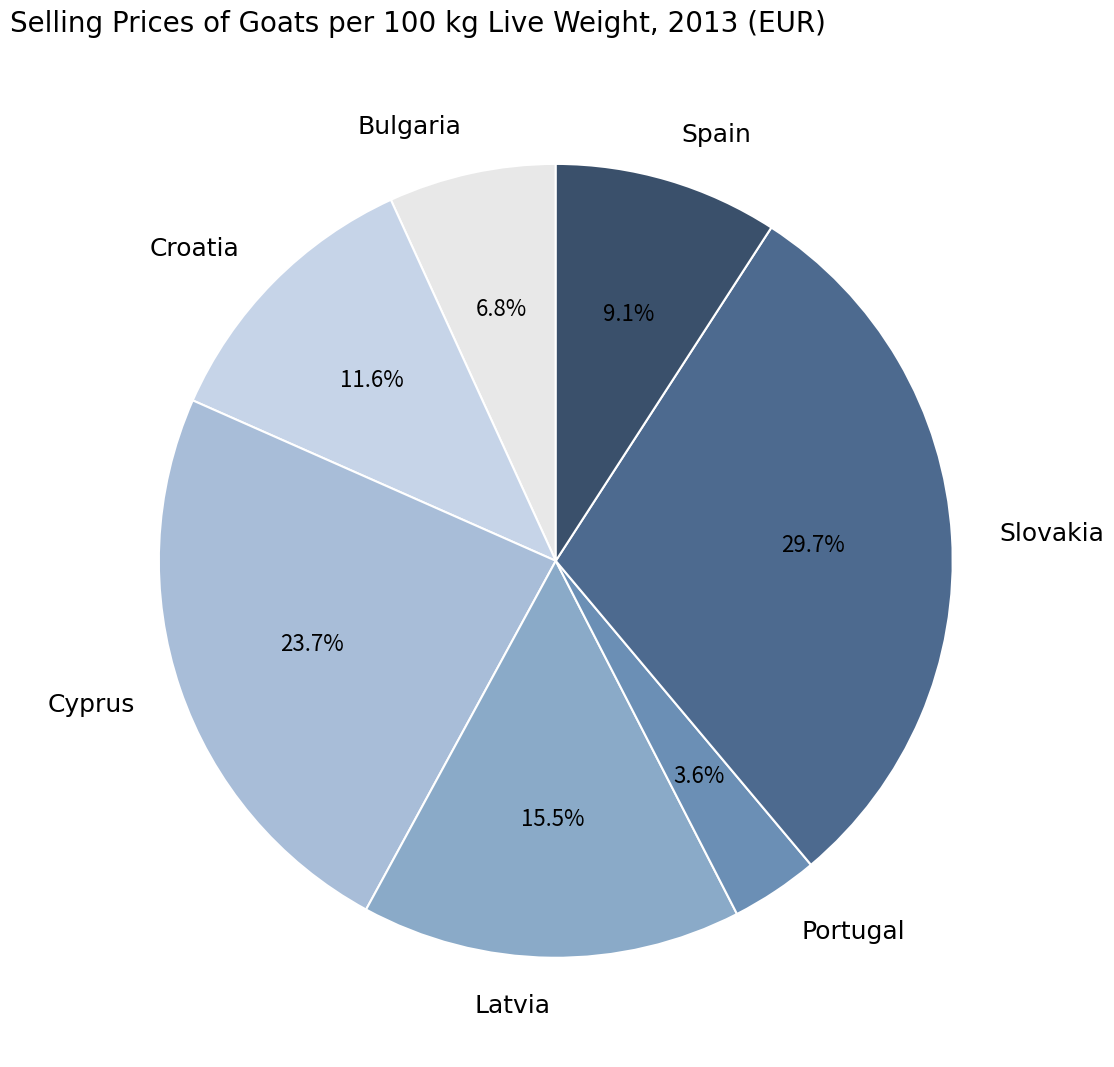

Rank the categories by value from highest to lowest.

Slovakia, Cyprus, Latvia, Croatia, Spain, Bulgaria, Portugal